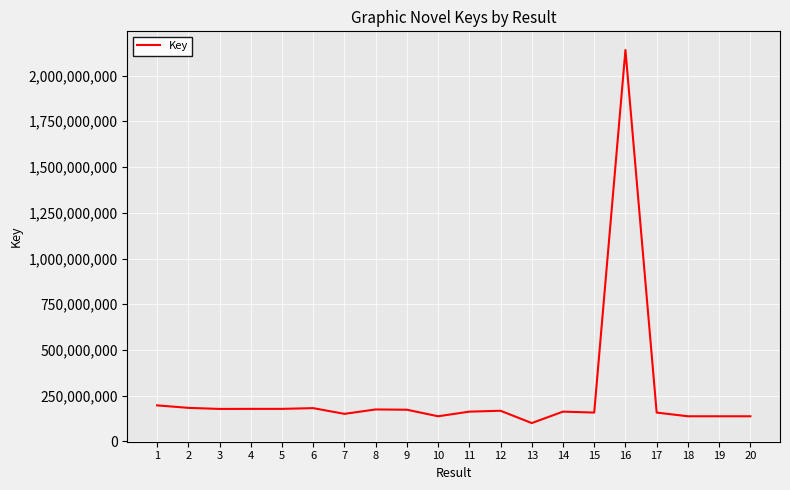

What is the smallest value displayed?

100711490